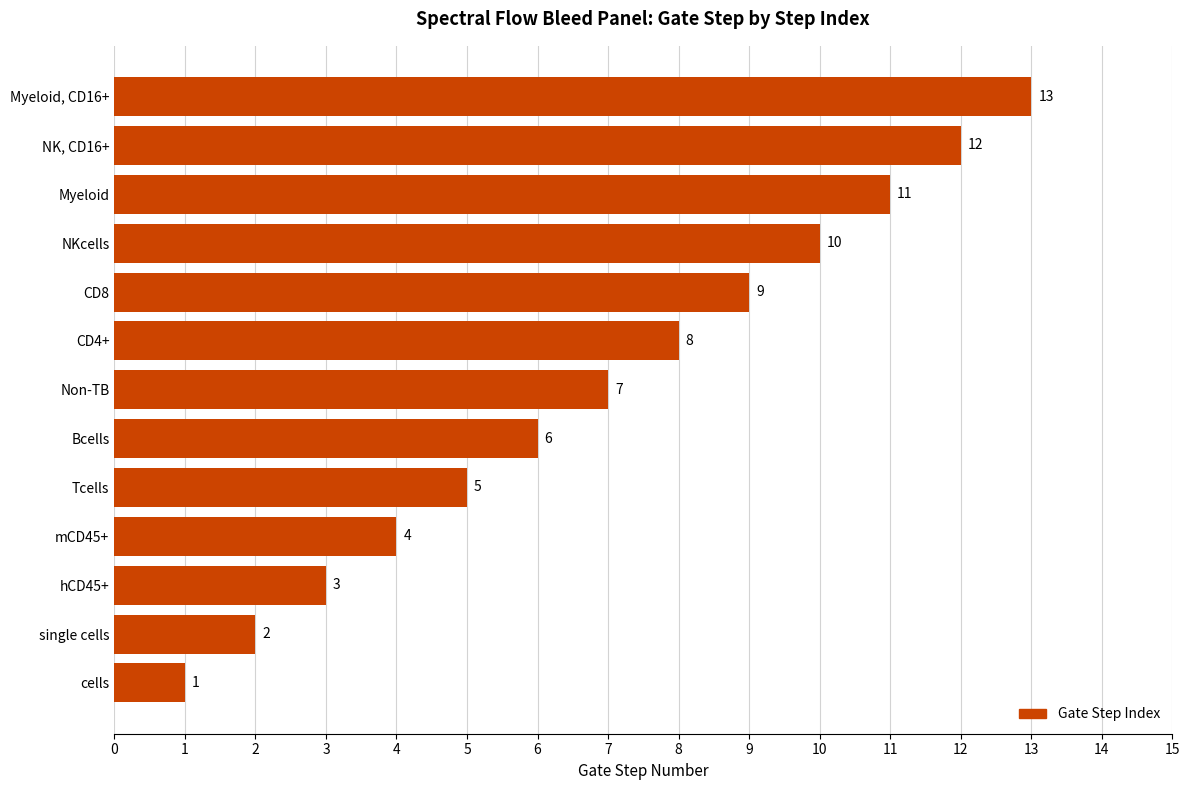

How many data points are less than 7?

6